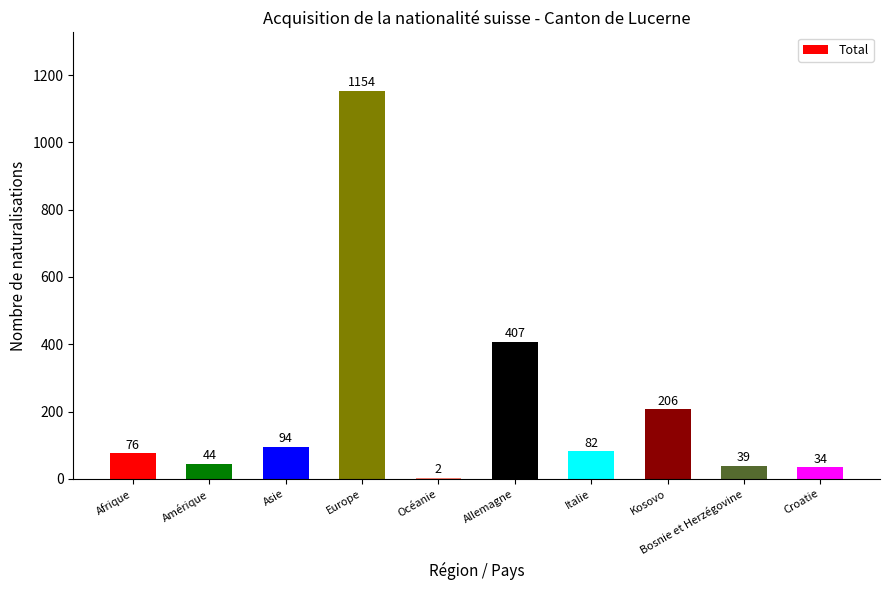

What is the ratio of the value at Afrique to the value at Italie?

0.9